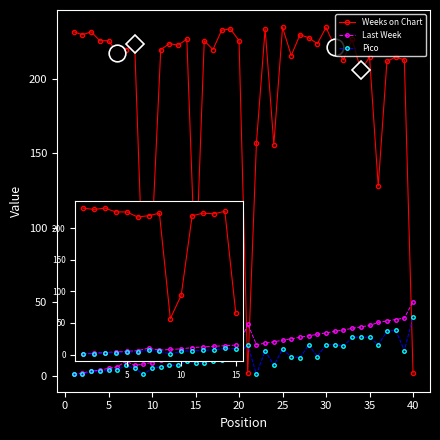

True or false: Pico has more than 1 points higher than both neighbors.

True